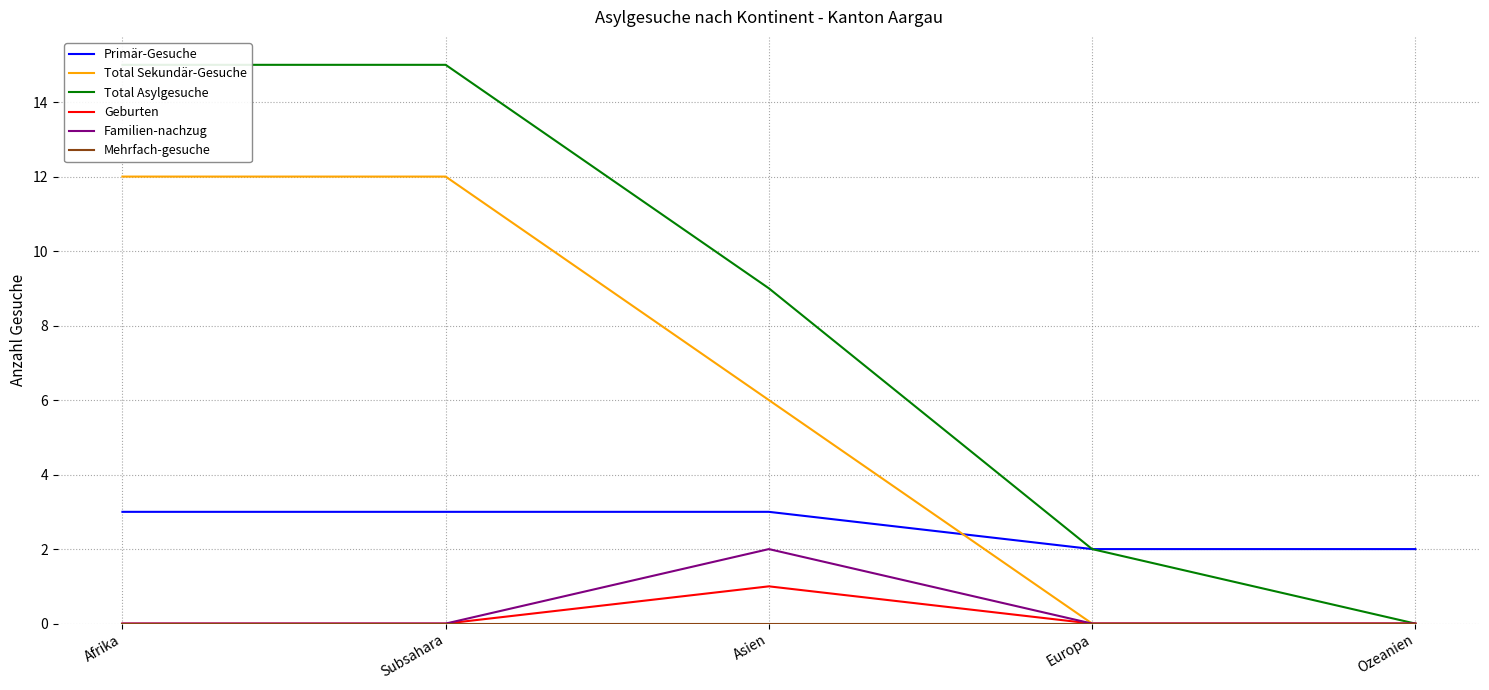

What is the sum of the Total Asylgesuche values at Asien and Afrika?

24